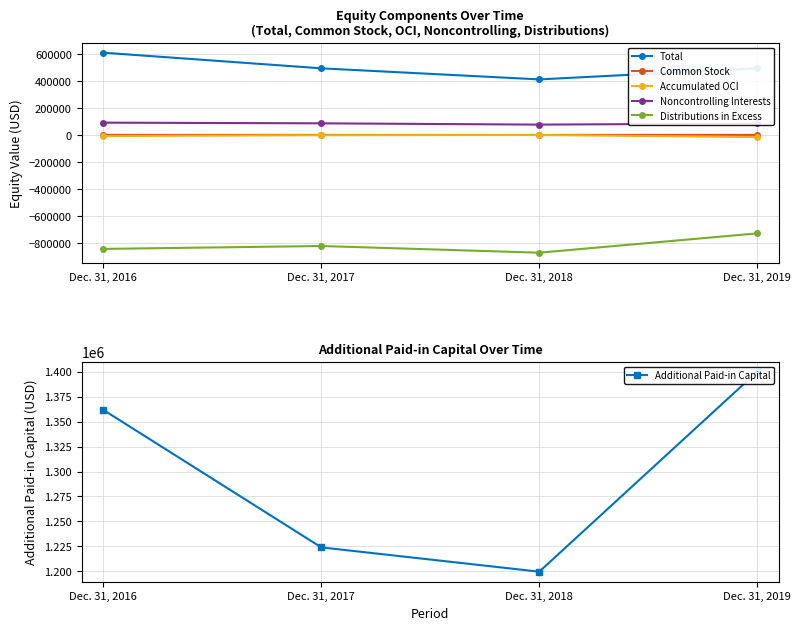

Between Dec. 31, 2016 and Dec. 31, 2017, which series saw the biggest shift?

Additional Paid-in Capital